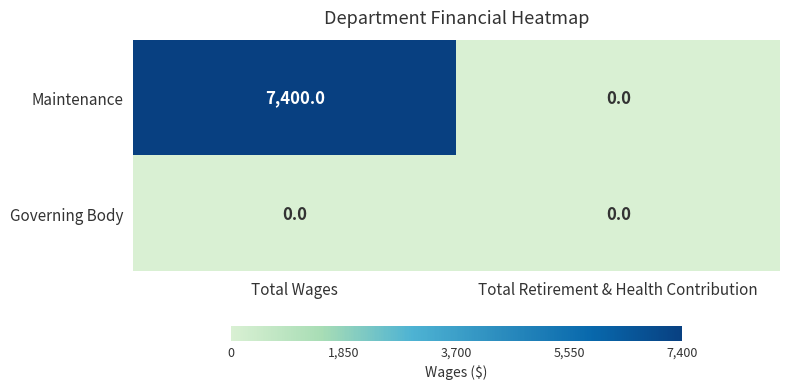

What is the sum of the Maintenance values at Total Wages and Total Retirement & Health Contribution?

7400